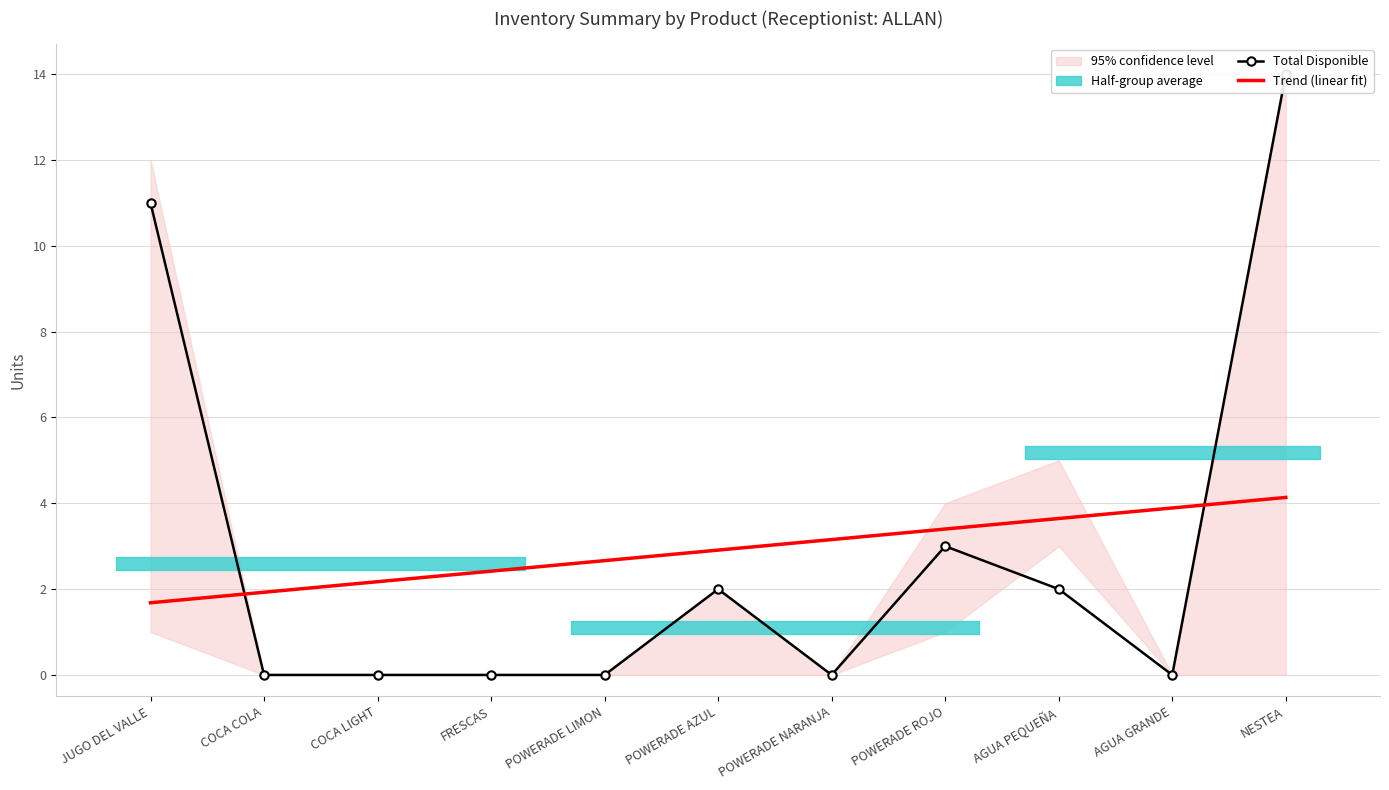

Rank the categories by Trend (linear fit) value from lowest to highest.

JUGO DEL VALLE, COCA COLA, COCA LIGHT, FRESCAS, POWERADE LIMON, POWERADE AZUL, POWERADE NARANJA, POWERADE ROJO, AGUA PEQUEÑA, AGUA GRANDE, NESTEA